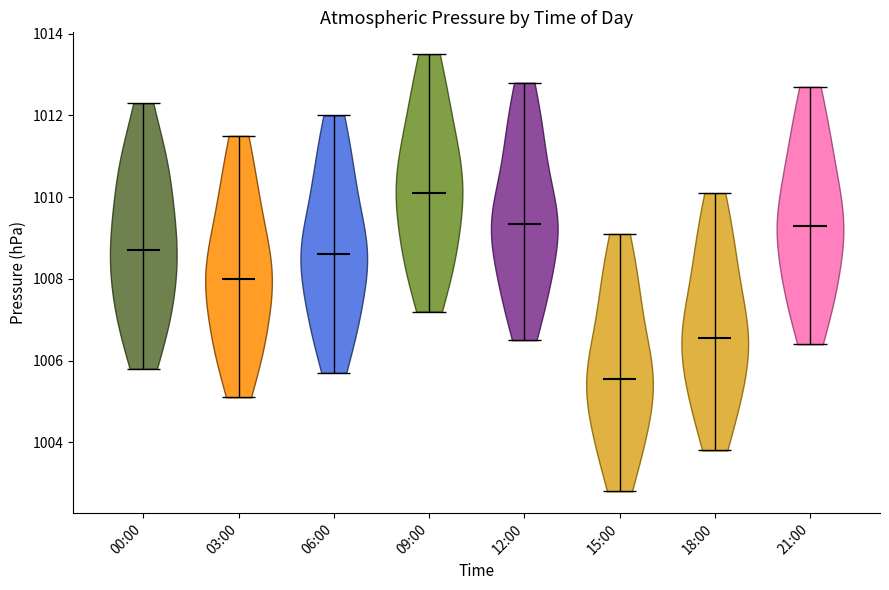

Which violin has the highest median line?

09:00